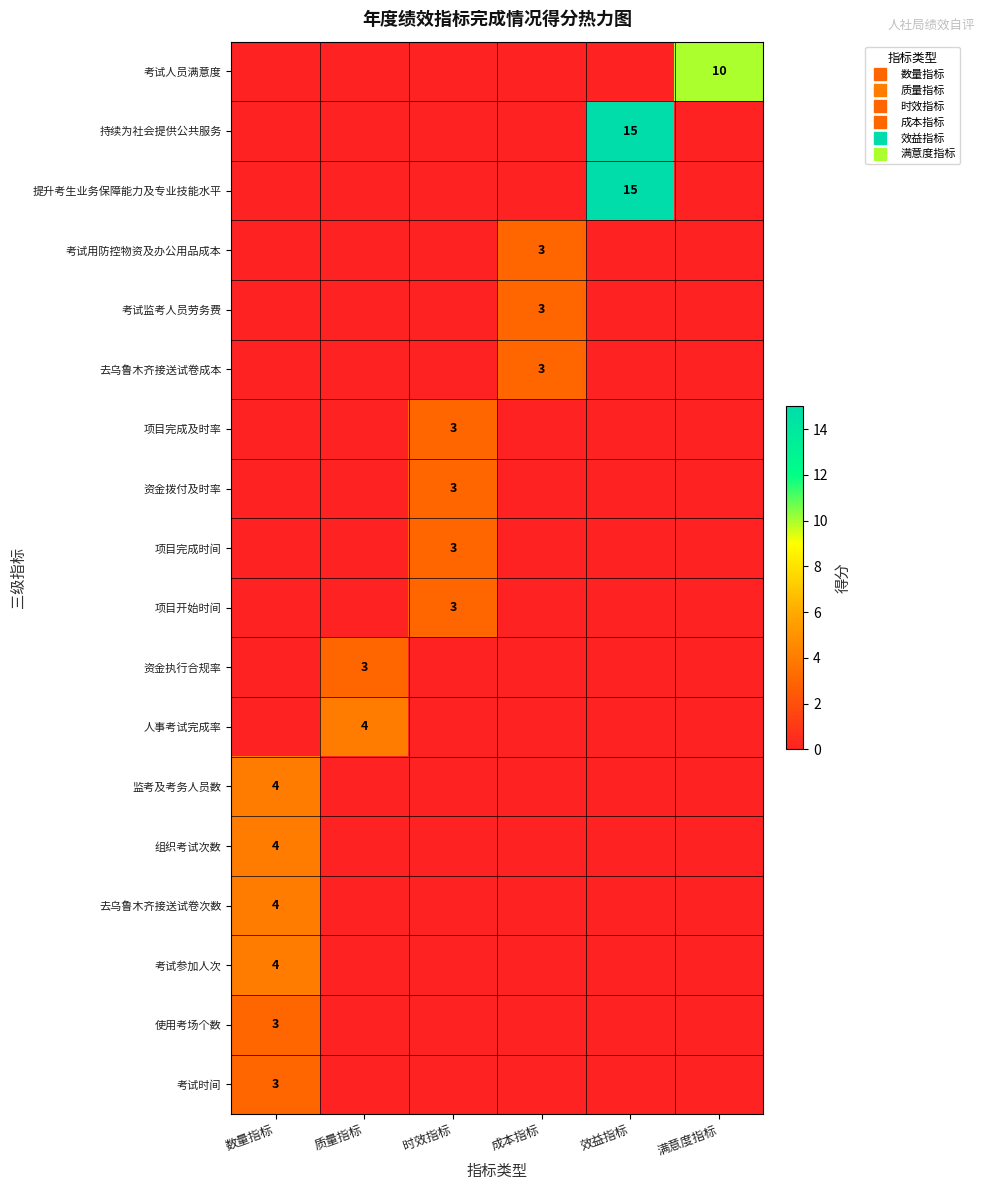

How many positive values does the 考试参加人次 series have?

1